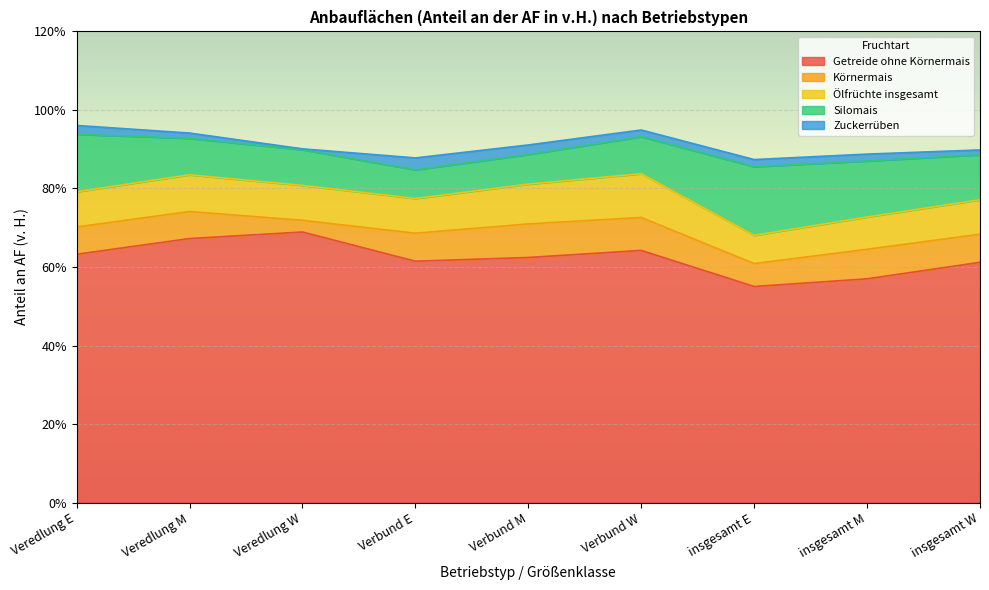

How many interior local peaks does the Ölfrüchte insgesamt series have?

2